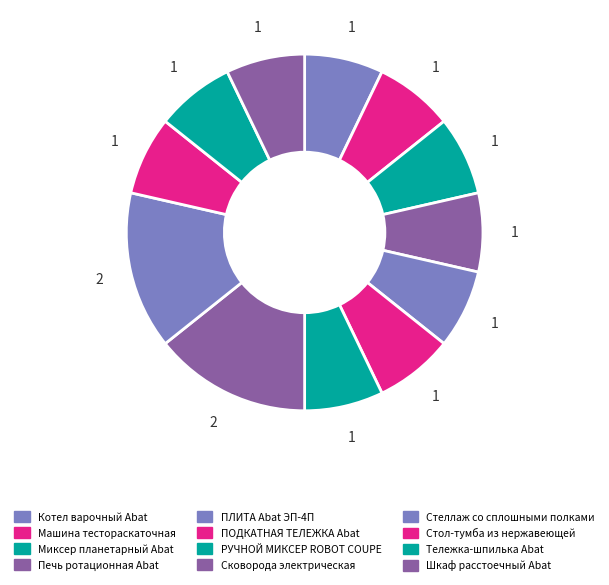

Is it true that Стол-тумба из нержавеющей is 7% of the pie?

True